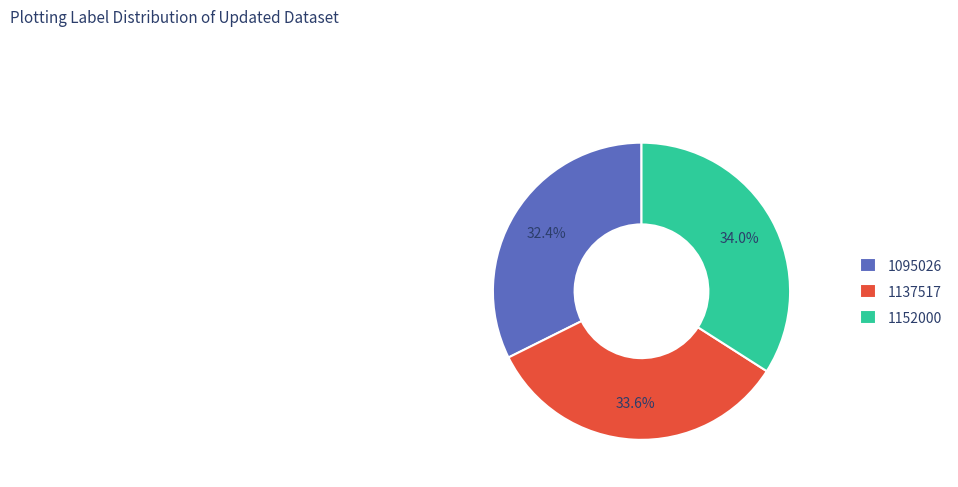

Approximately how many times larger is the value at 1095026 compared to 1137517?

1.0